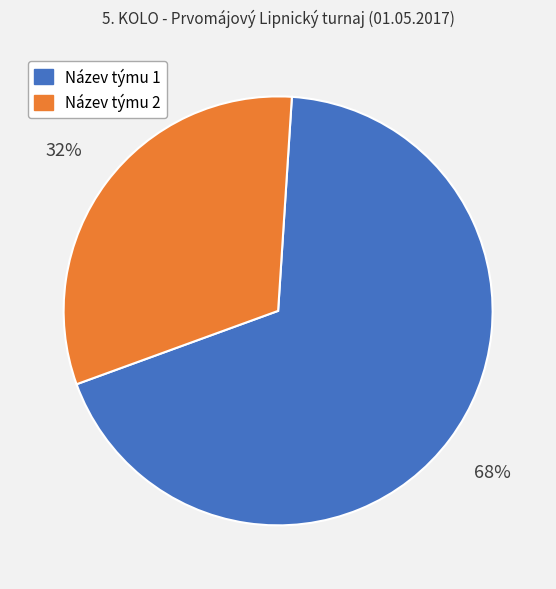

To the nearest percent, what is the average slice percentage?

50%